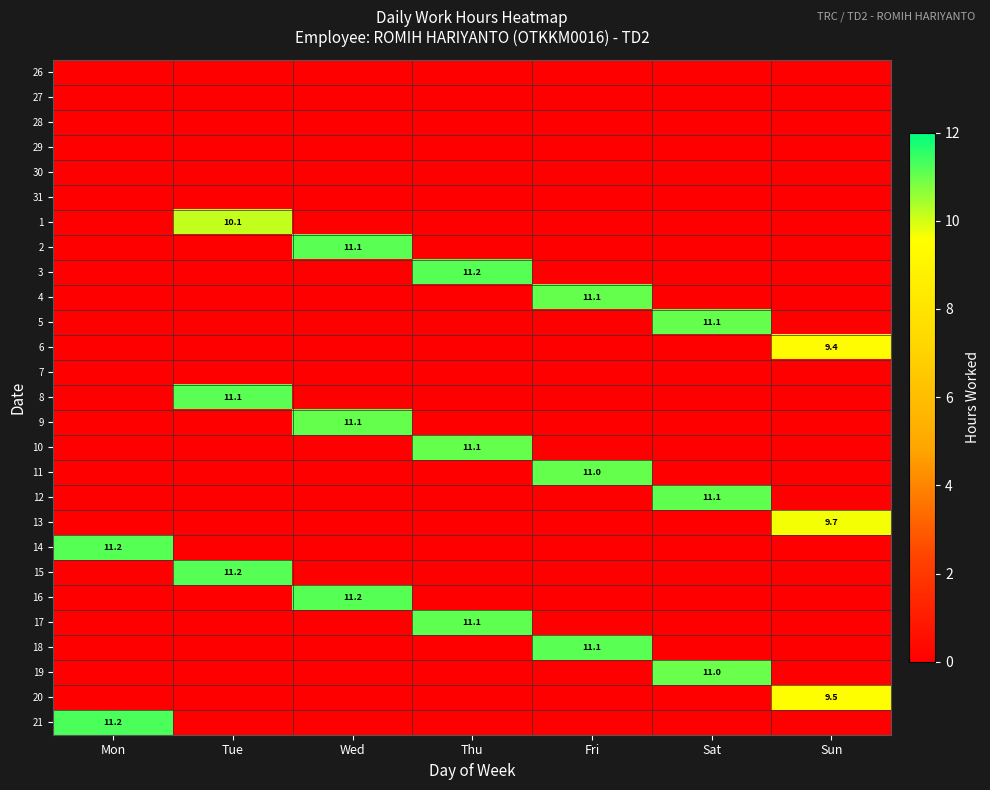

At which category is the sum across all series the highest?

Wed